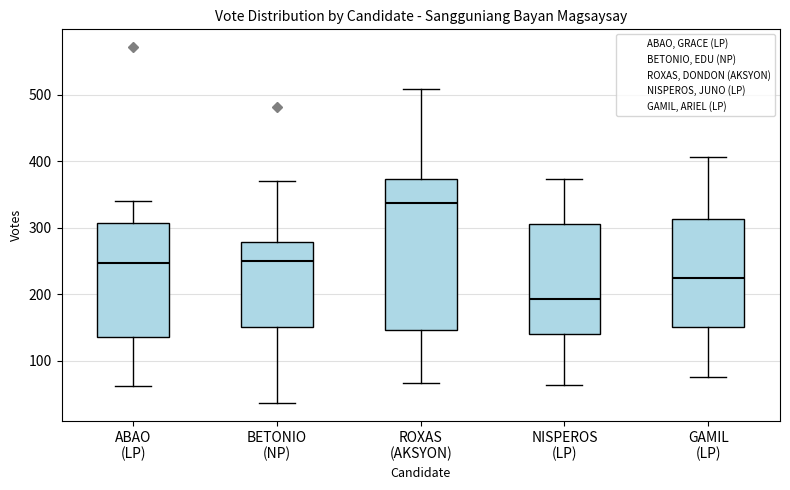

Reading left to right, transcribe this box plot: for each box, give where its median line is, the range the box spans, and where its two whiskers end, as read against the y-axis. The values are not printed on the chart, so give them approximately, as read against the axis.

ABAO (LP): median 250, box 140 to 310, whiskers 60 to 340
BETONIO (NP): median 250, box 150 to 280, whiskers 40 to 370
ROXAS (AKSYON): median 340, box 150 to 370, whiskers 70 to 510
NISPEROS (LP): median 190, box 140 to 310, whiskers 60 to 370
GAMIL (LP): median 230, box 150 to 310, whiskers 80 to 410